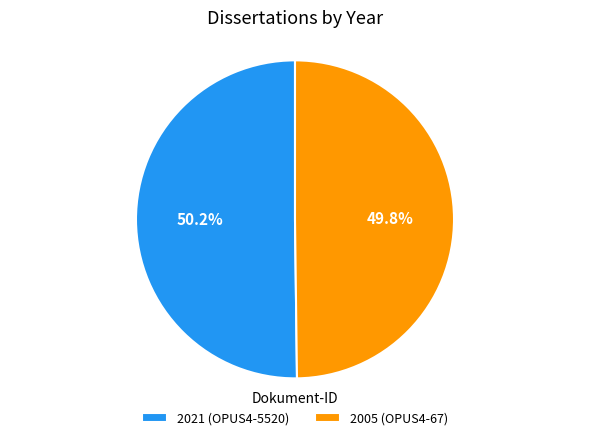

Does any single category account for the majority?

Yes